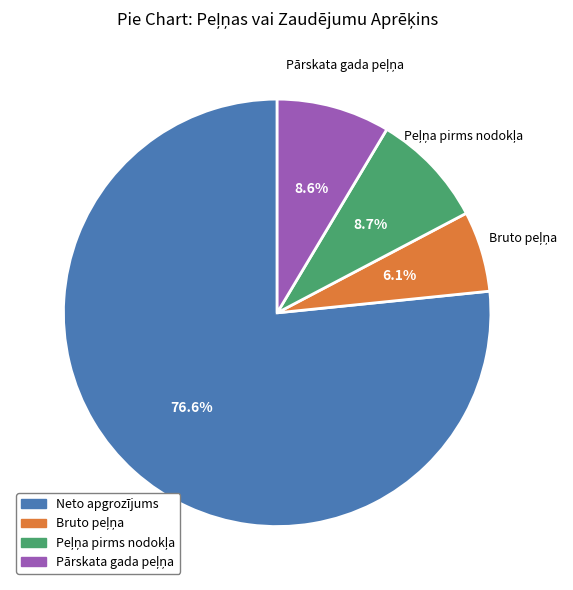

Which slice represents more than half of the pie?

Neto apgrozījums